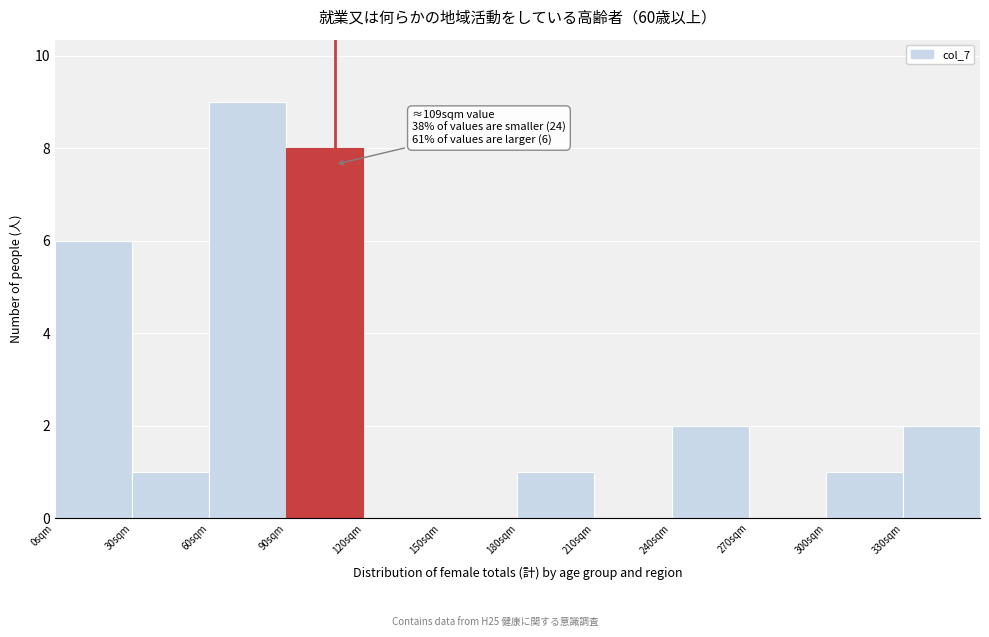

Over which range of the x-axis is the bar tallest?

60 to 90